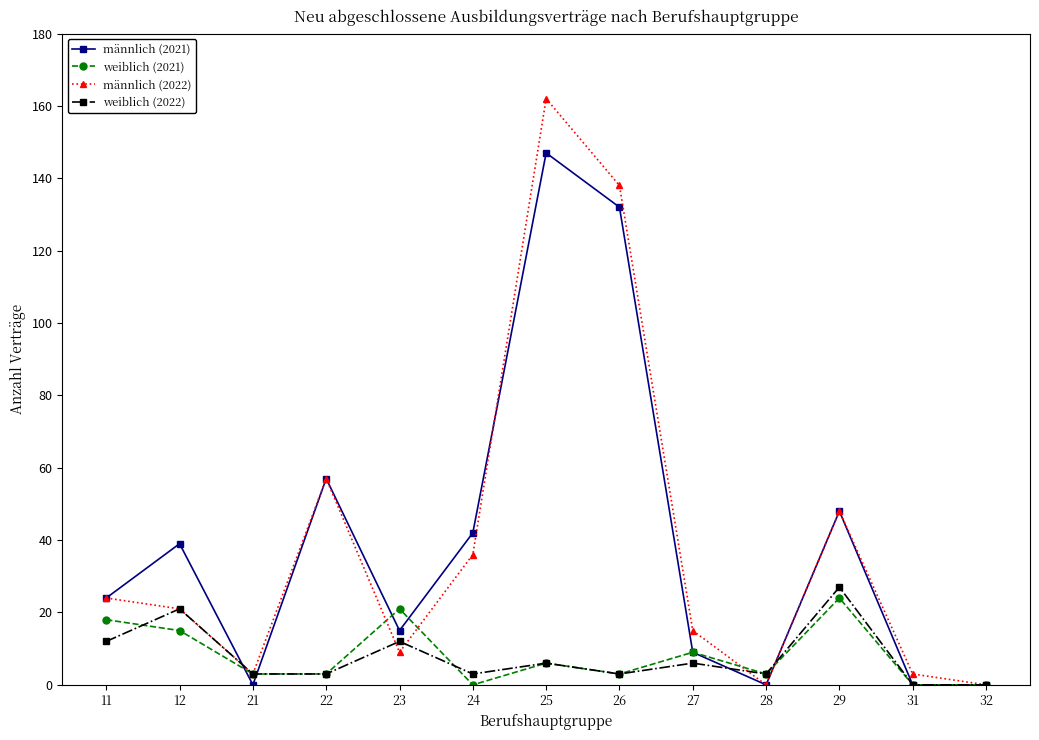

Reading right to left, transcribe all the data shown in this chart.

männlich (2021): 32=0	31=0	29=48	28=0	27=9	26=132	25=147	24=42	23=15	22=57	21=0	12=39	11=24
weiblich (2021): 32=0	31=0	29=24	28=3	27=9	26=3	25=6	24=0	23=21	22=3	21=3	12=15	11=18
männlich (2022): 32=0	31=3	29=48	28=0	27=15	26=138	25=162	24=36	23=9	22=57	21=3	12=21	11=24
weiblich (2022): 32=0	31=0	29=27	28=3	27=6	26=3	25=6	24=3	23=12	22=3	21=3	12=21	11=12